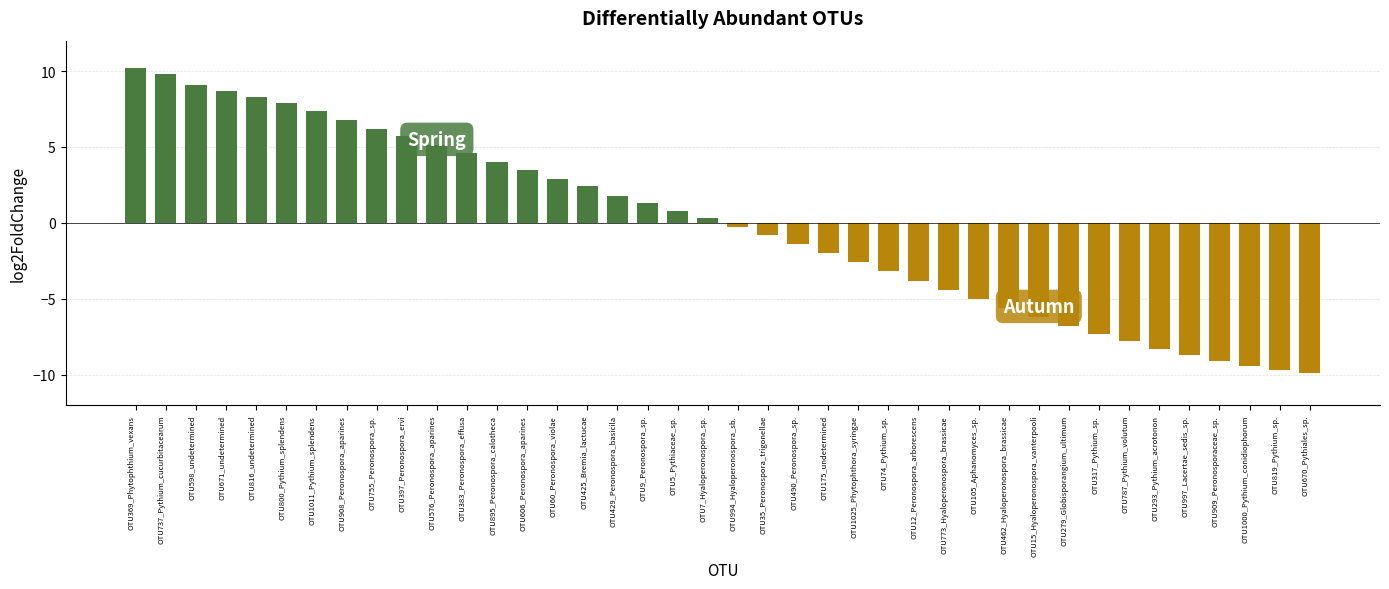

Rank the series at OTU576_Peronospora_aparines from lowest to highest value.

Autumn, Spring